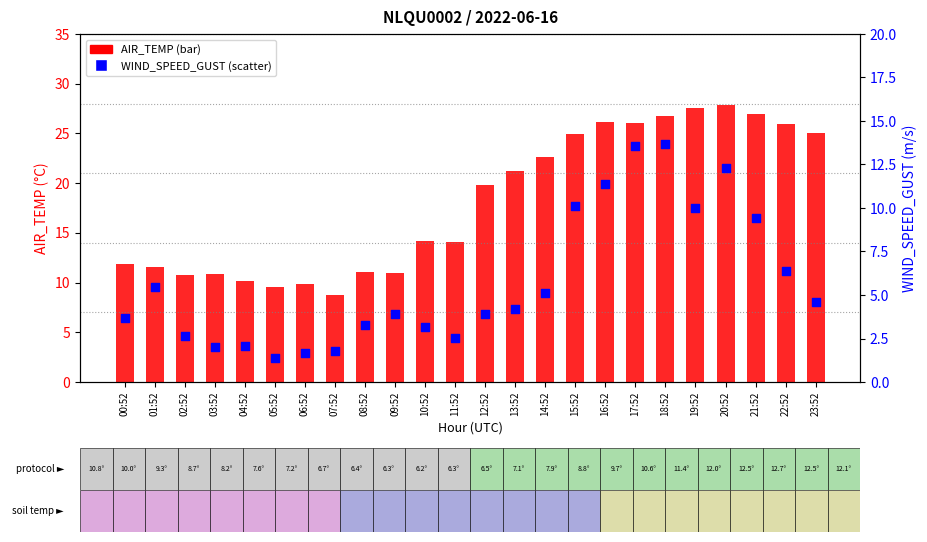

What is the total value across all series at 10:52?

17.3